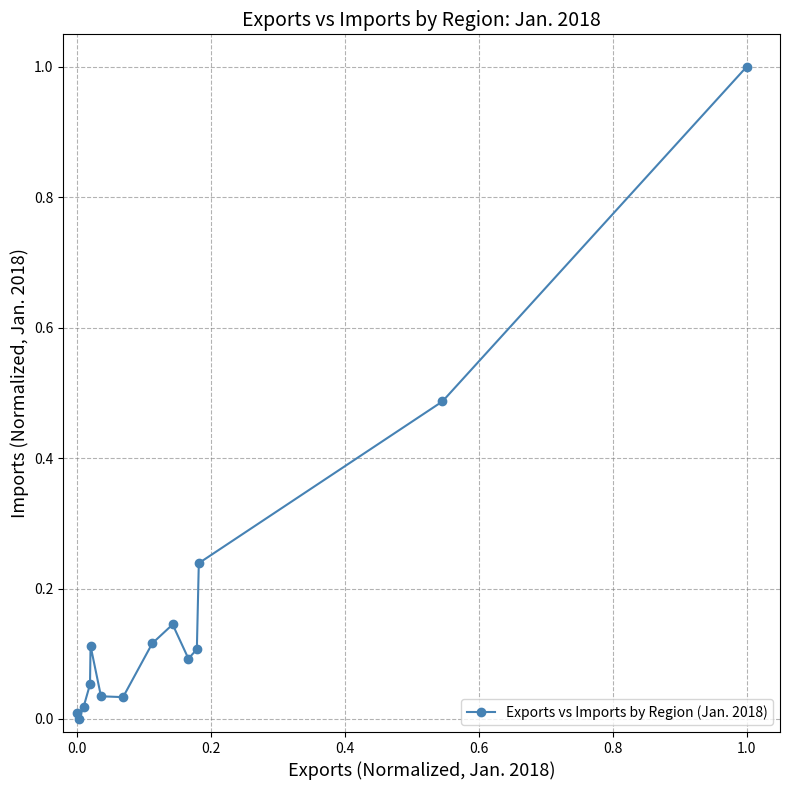

True or false: there are more than 0 points higher than both neighbors.

True